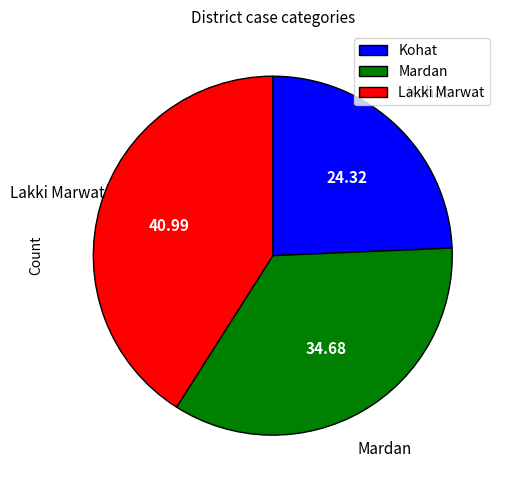

What is the ratio of the value at Lakki Marwat to the value at Mardan?

1.2